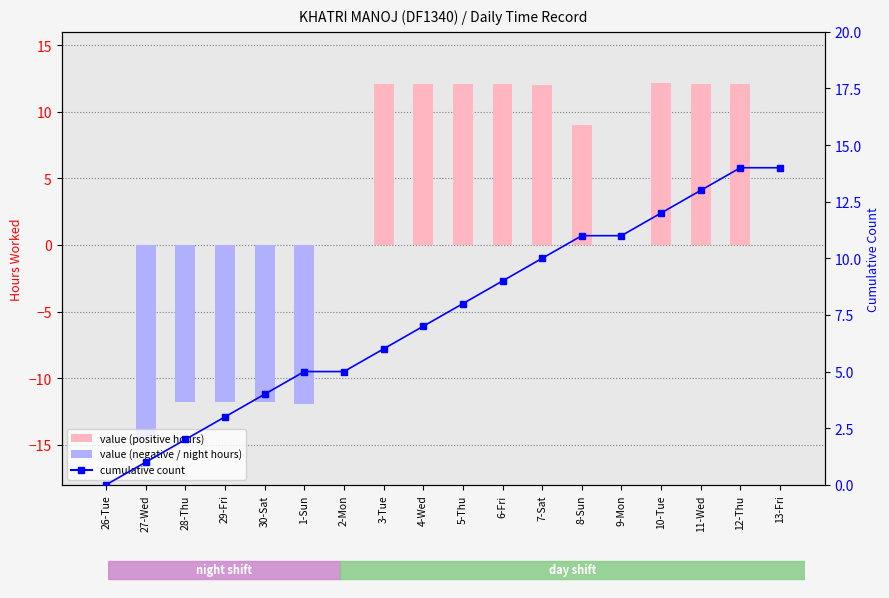

What is the label of the 14th bar from the right?

30-Sat